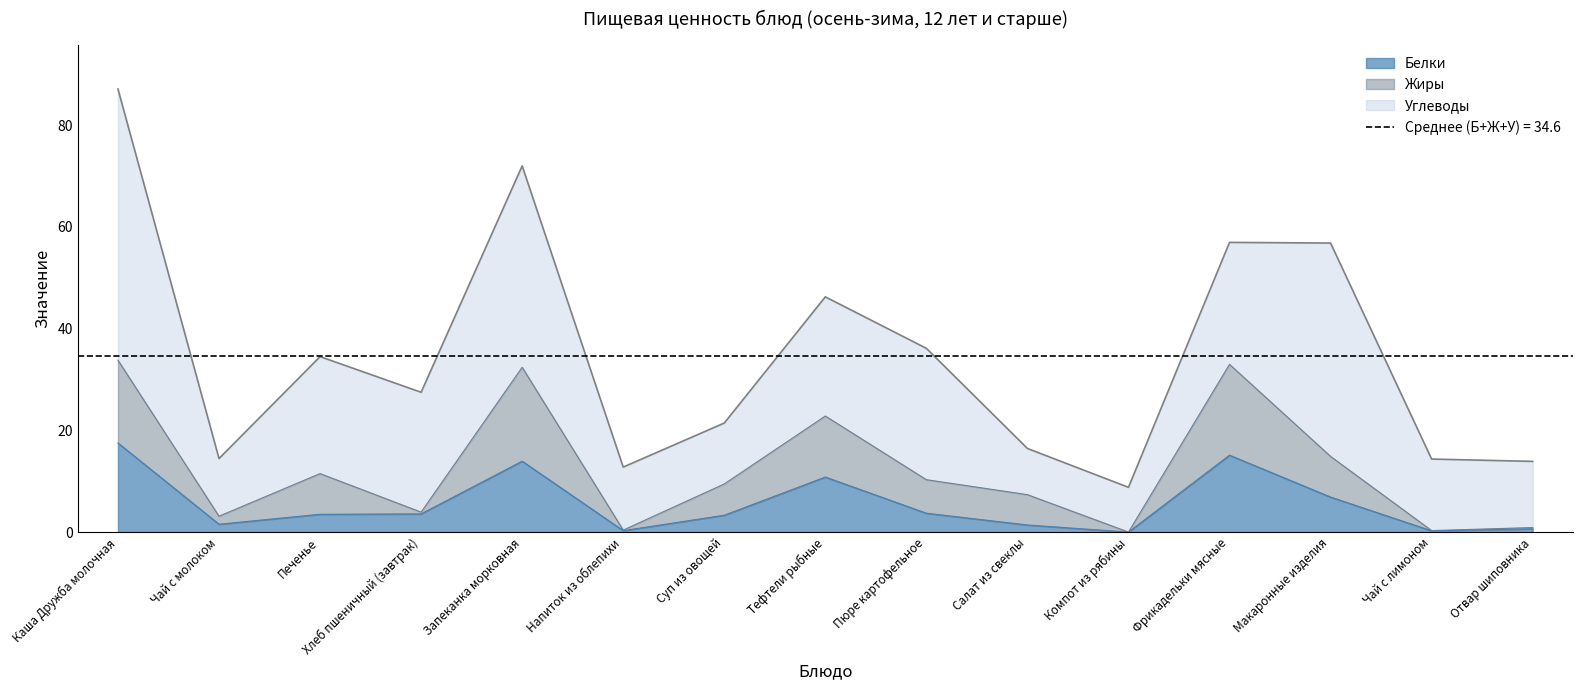

Where is the first local maximum for Жиры?

Печенье